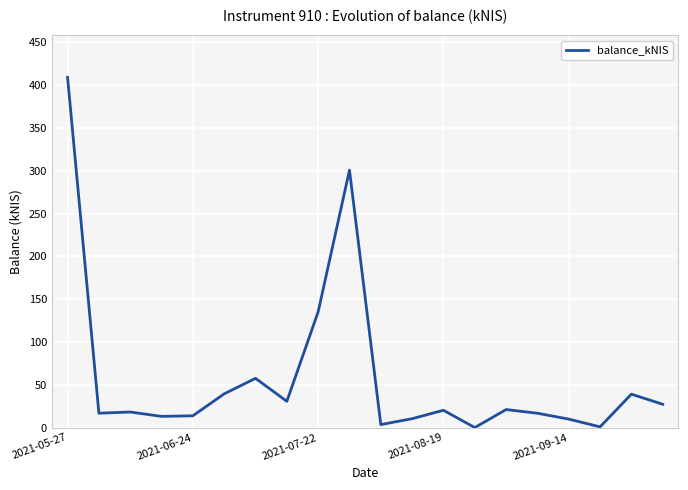

What is the maximum value shown in the chart?

409.1